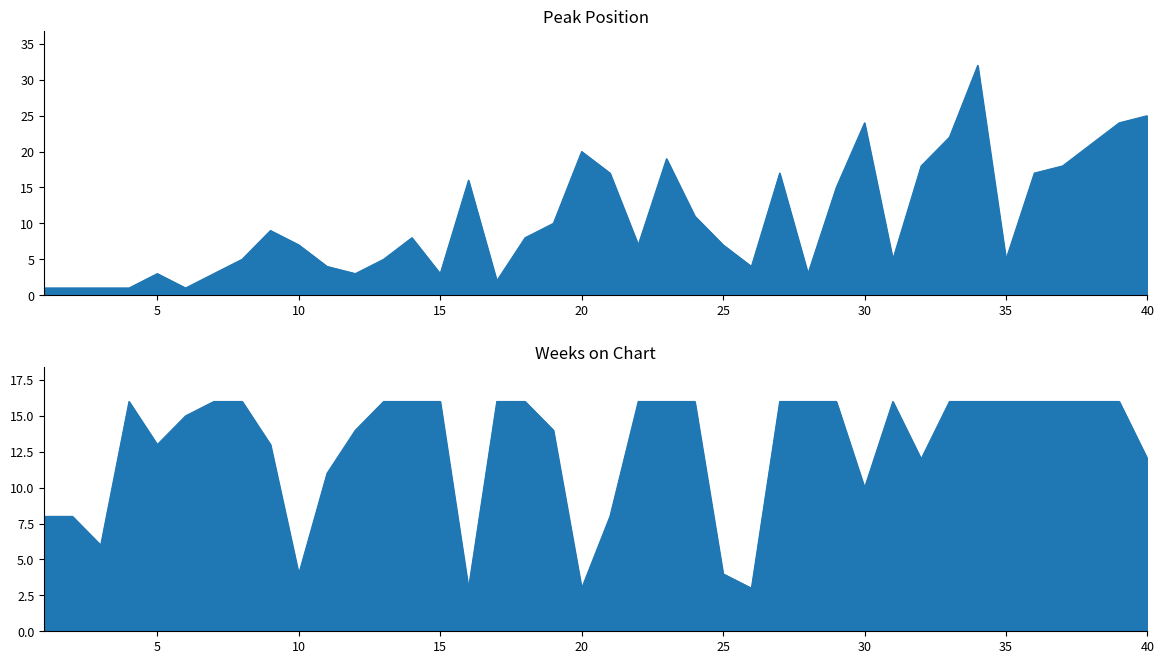

List the labels in order of Weeks on Chart value, smallest first.

16, 20, 26, 10, 25, 3, 1, 2, 21, 30, 11, 32, 40, 5, 9, 12, 19, 6, 4, 7, 8, 13, 14, 15, 17, 18, 22, 23, 24, 27, 28, 29, 31, 33, 34, 35, 36, 37, 38, 39